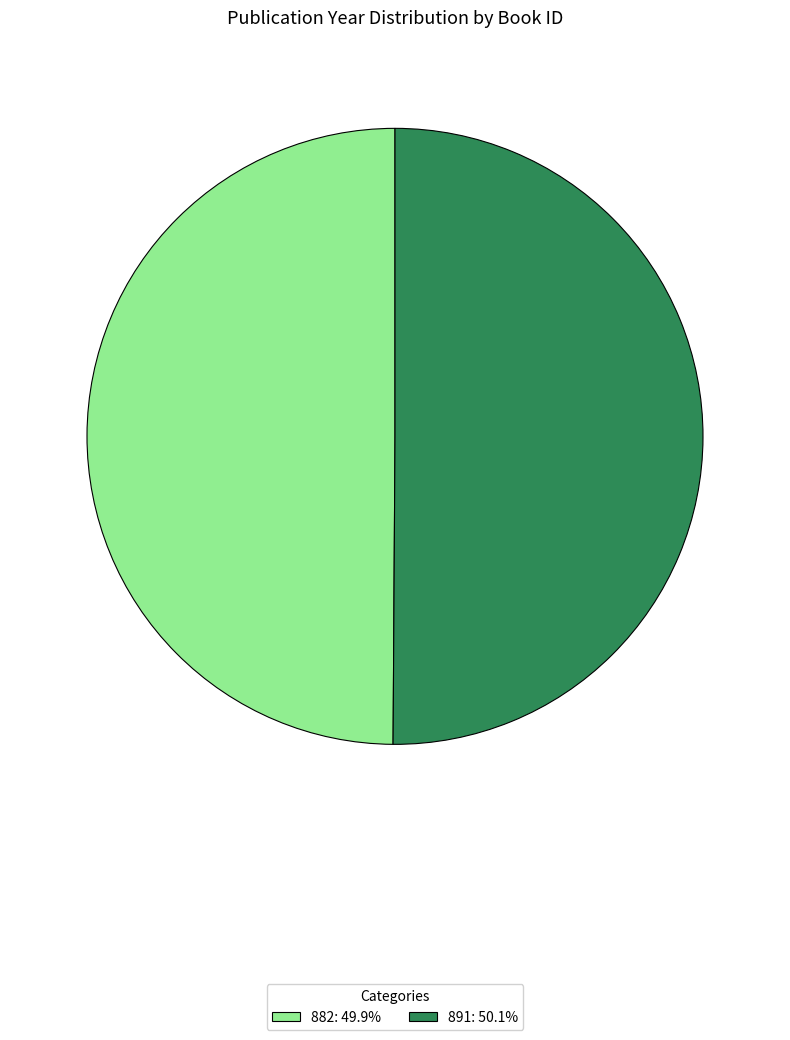

Do 891: 50.1% and 882: 49.9% together represent more than half of the pie?

Yes